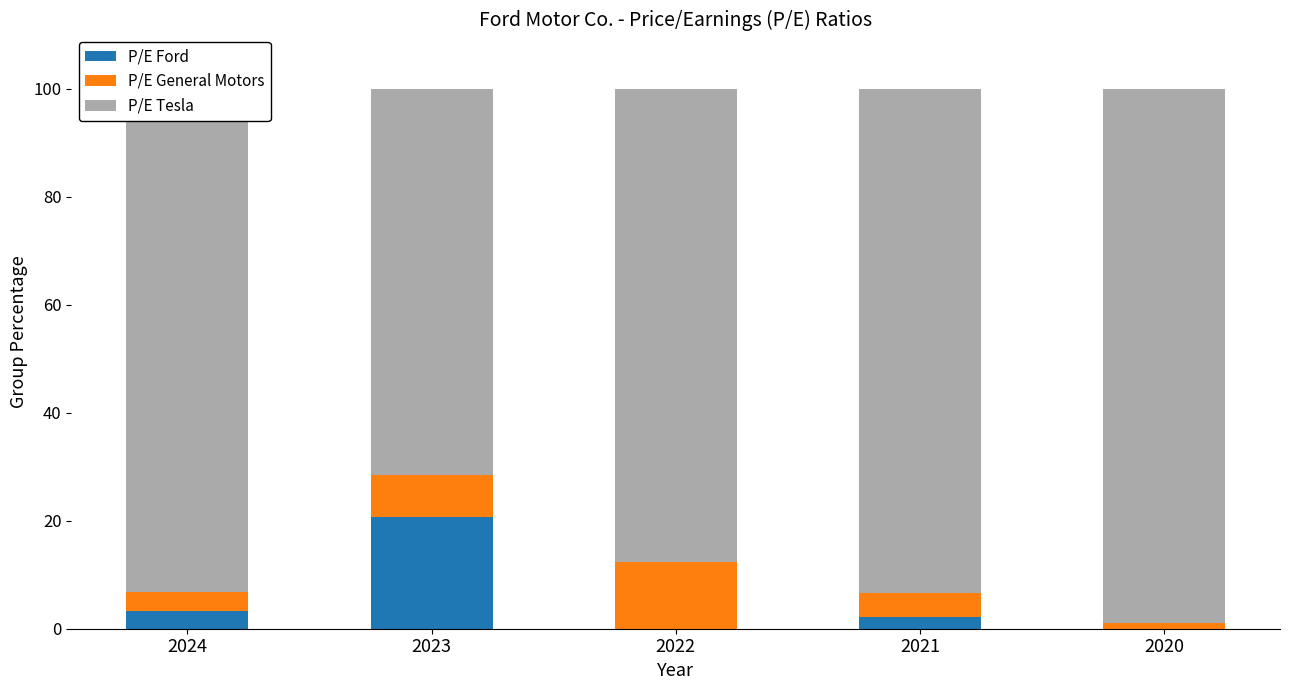

Are the bars grouped side by side (vs. stacked)?

No